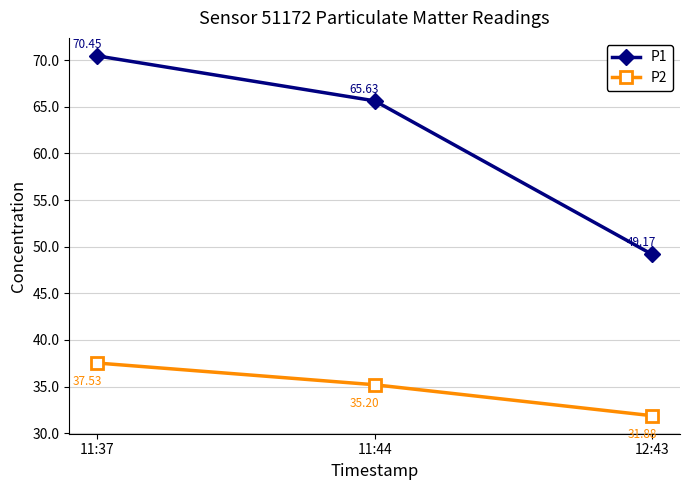

At how many categories does at least one series exceed 68?

1